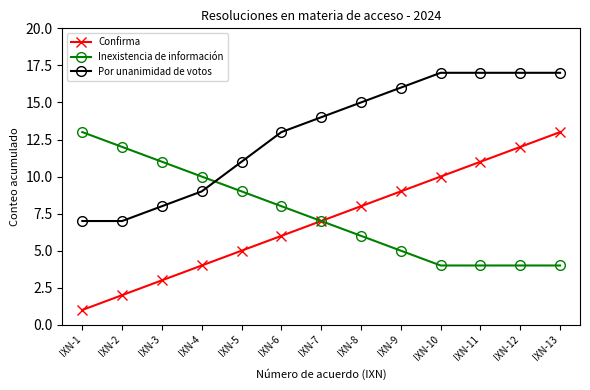

Rank the series at IXN-9 from lowest to highest value.

Inexistencia de información, Confirma, Por unanimidad de votos